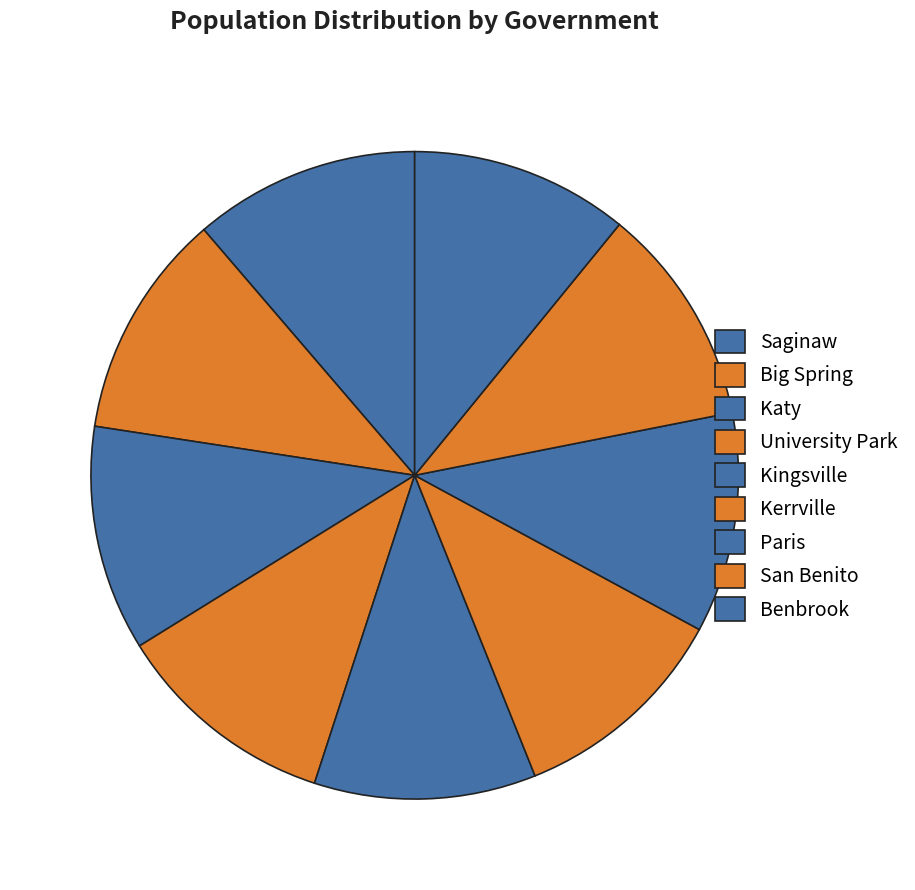

Does Big Spring account for over 50% of the chart?

No